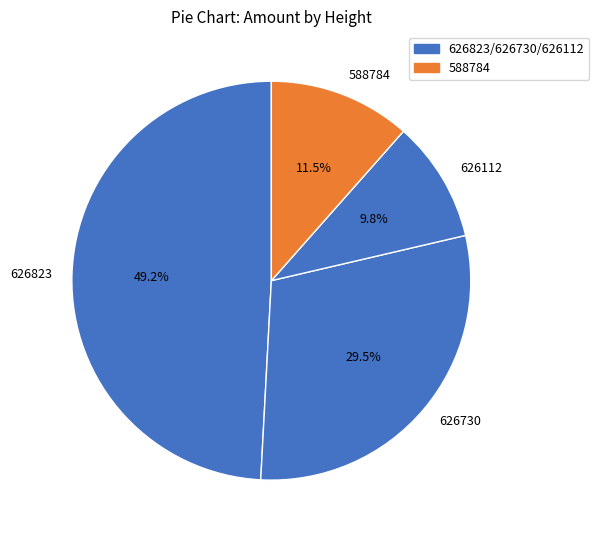

Rank the categories by value from highest to lowest.

626823, 626730, 588784, 626112